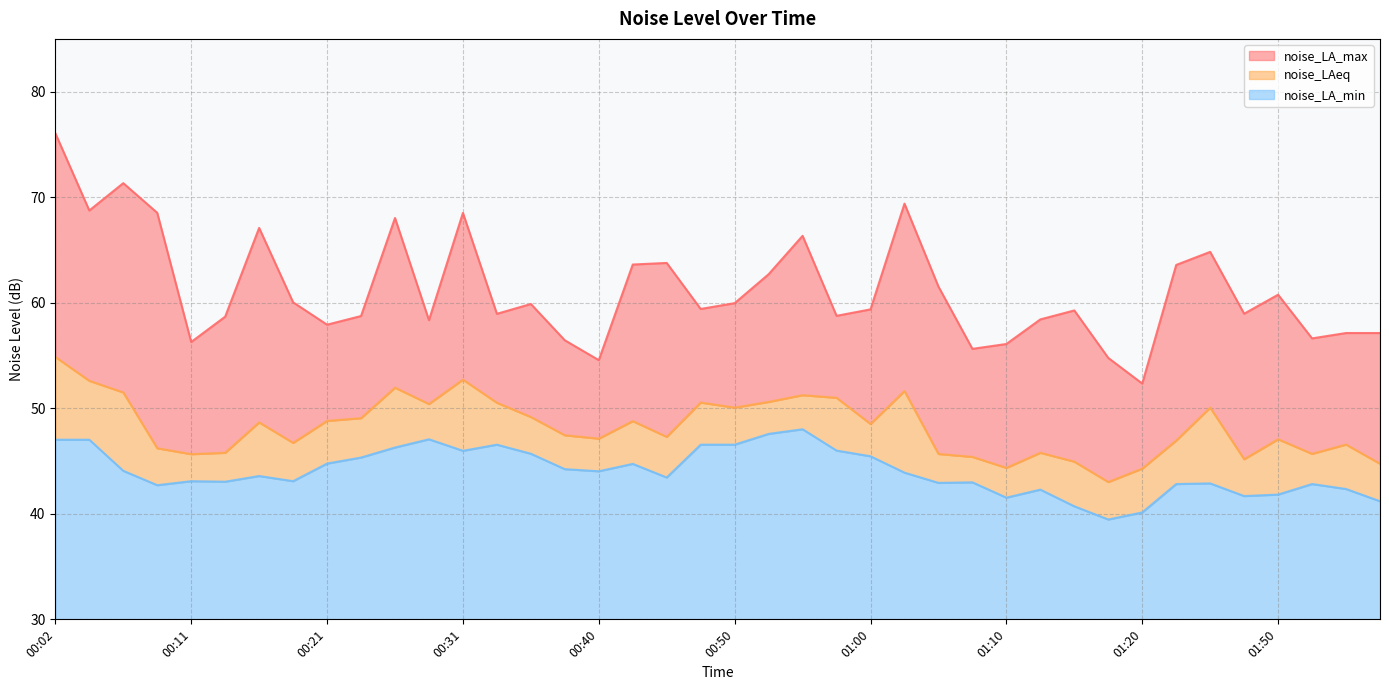

What is the sum of the noise_LA_max values at 00:11 and 01:43?

121.1